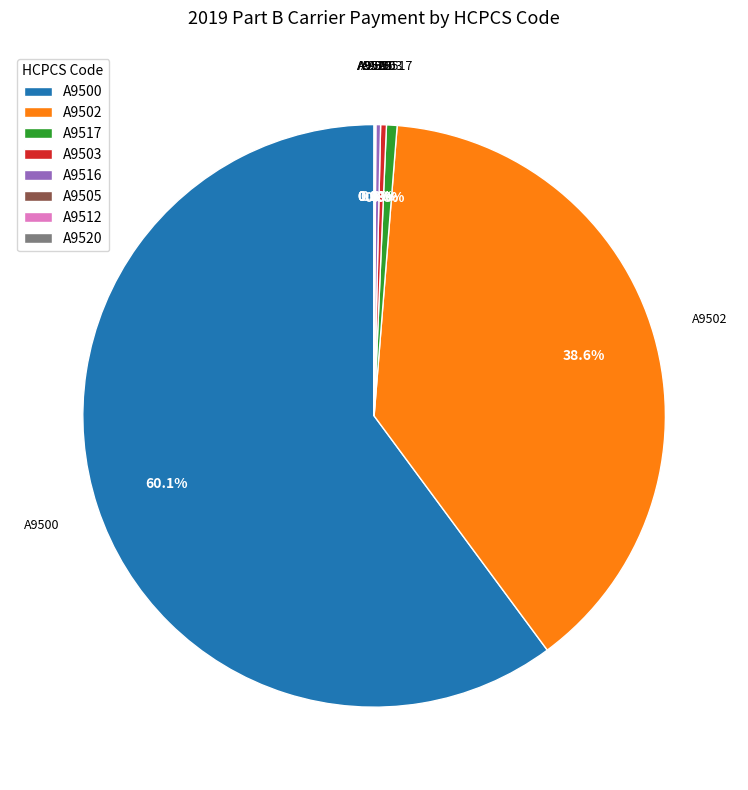

Between A9517 and A9502, which is larger?

A9502